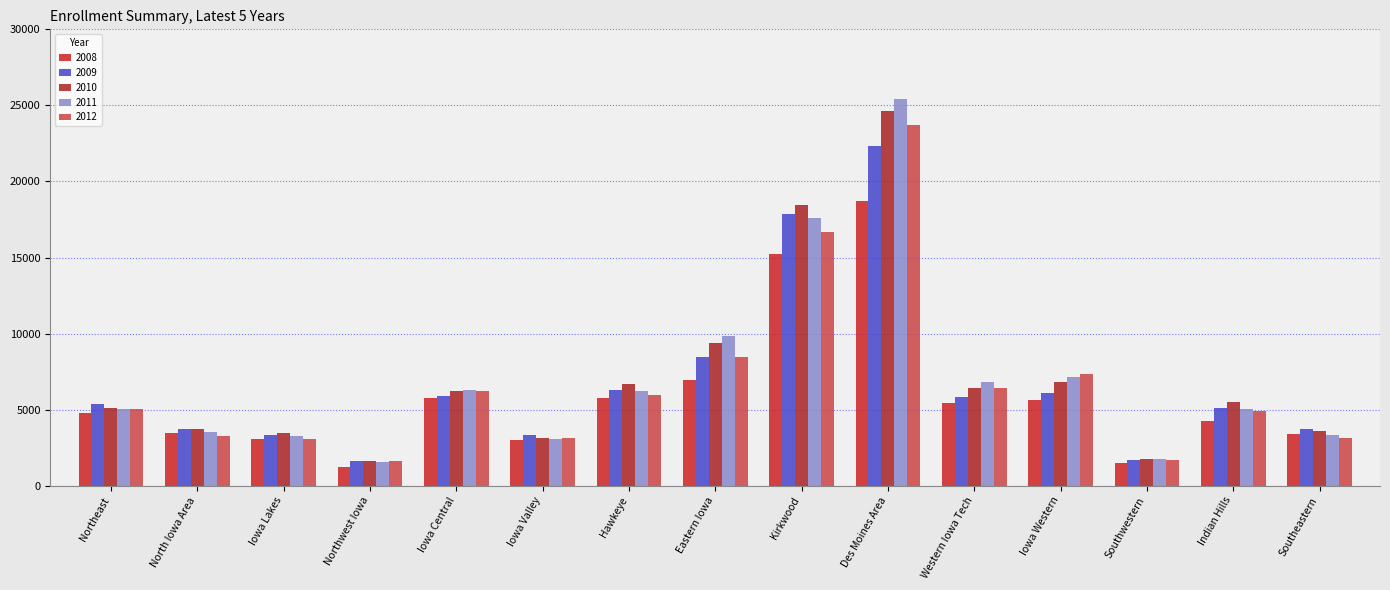

How many categories are shown in the chart?

15